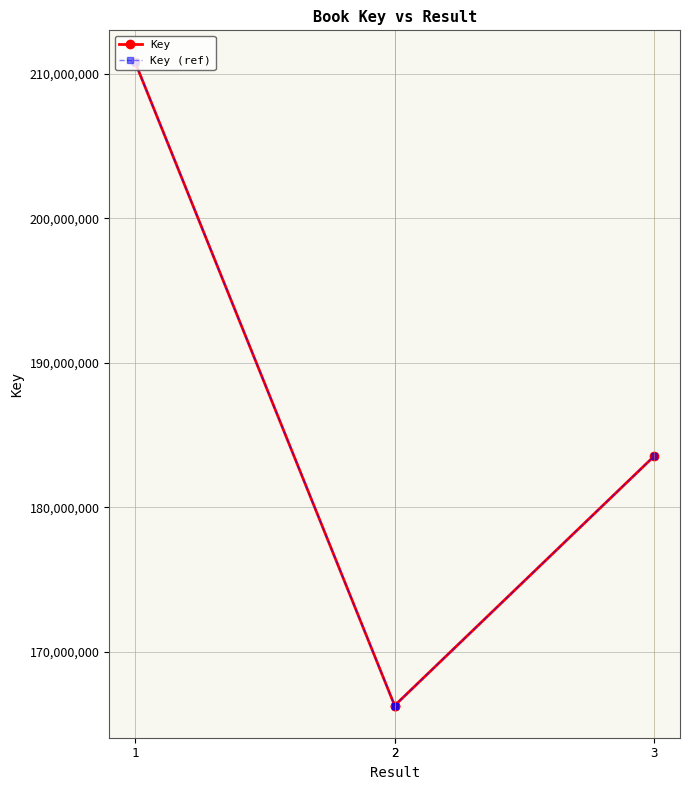

What value does the Key series have at 3, to the nearest 100?

183525200